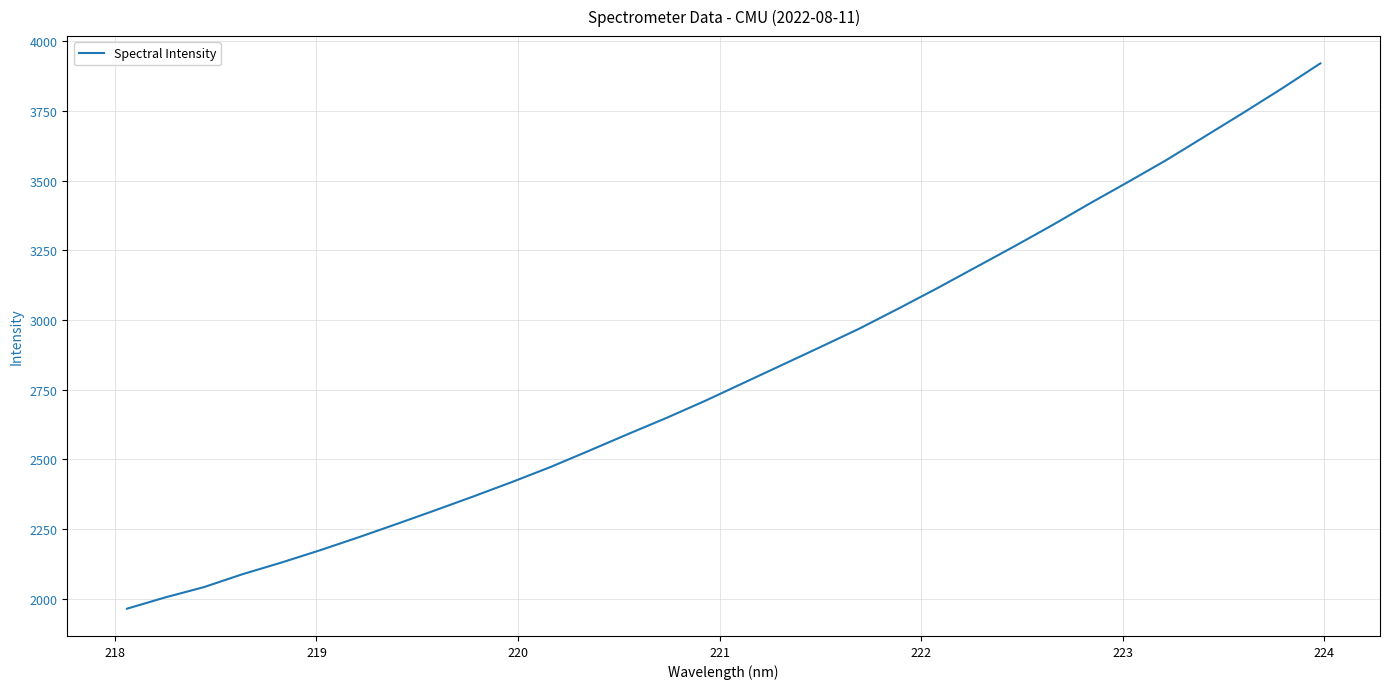

What is the smallest value displayed?

1965.0